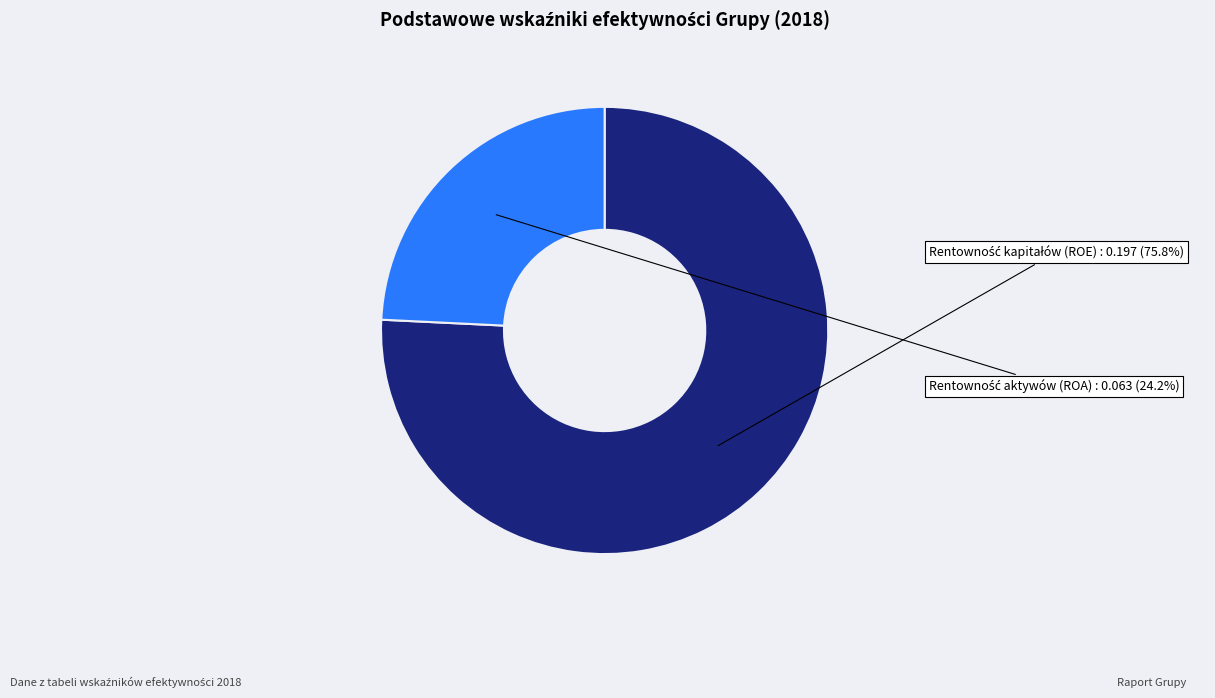

Is there any slice that represents more than half of the pie?

Yes